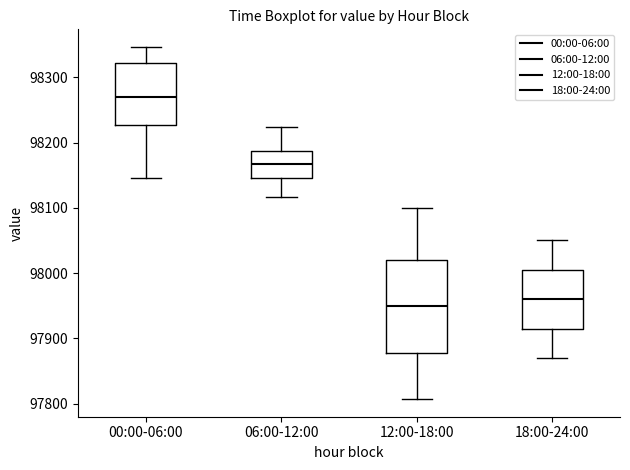

Which box has the lowest median line?

12:00-18:00